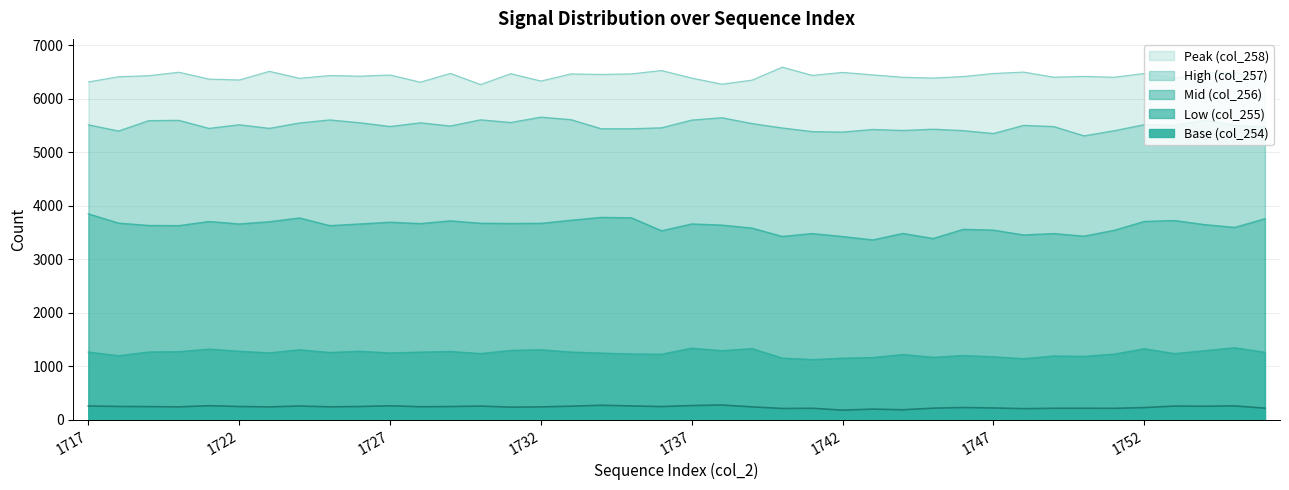

True or false: Low (col_255) and Base (col_254) cross at least once.

False